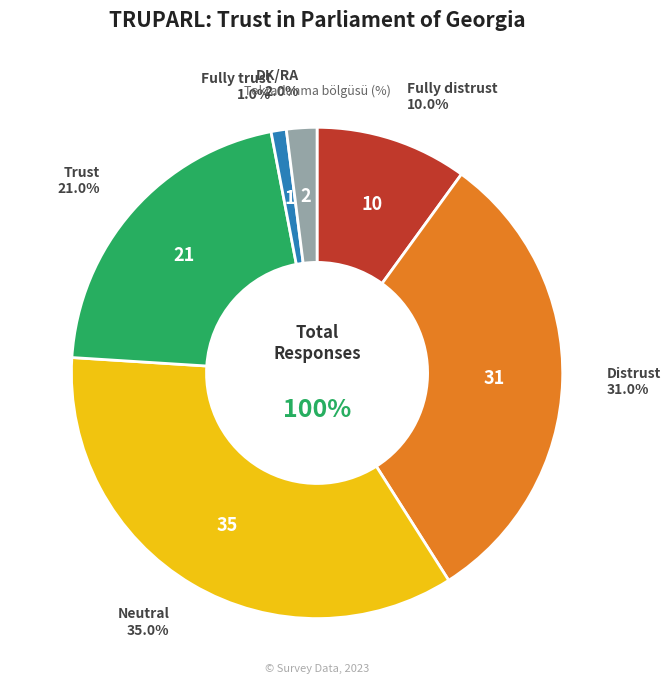

What is the largest slice in the pie chart?

Neutral